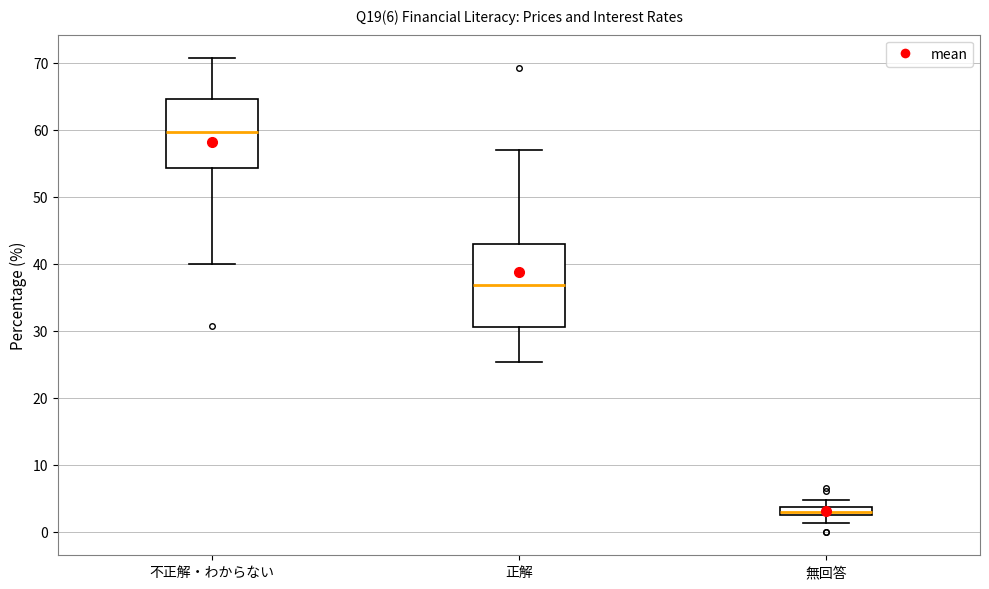

Which box has the lowest median line?

無回答